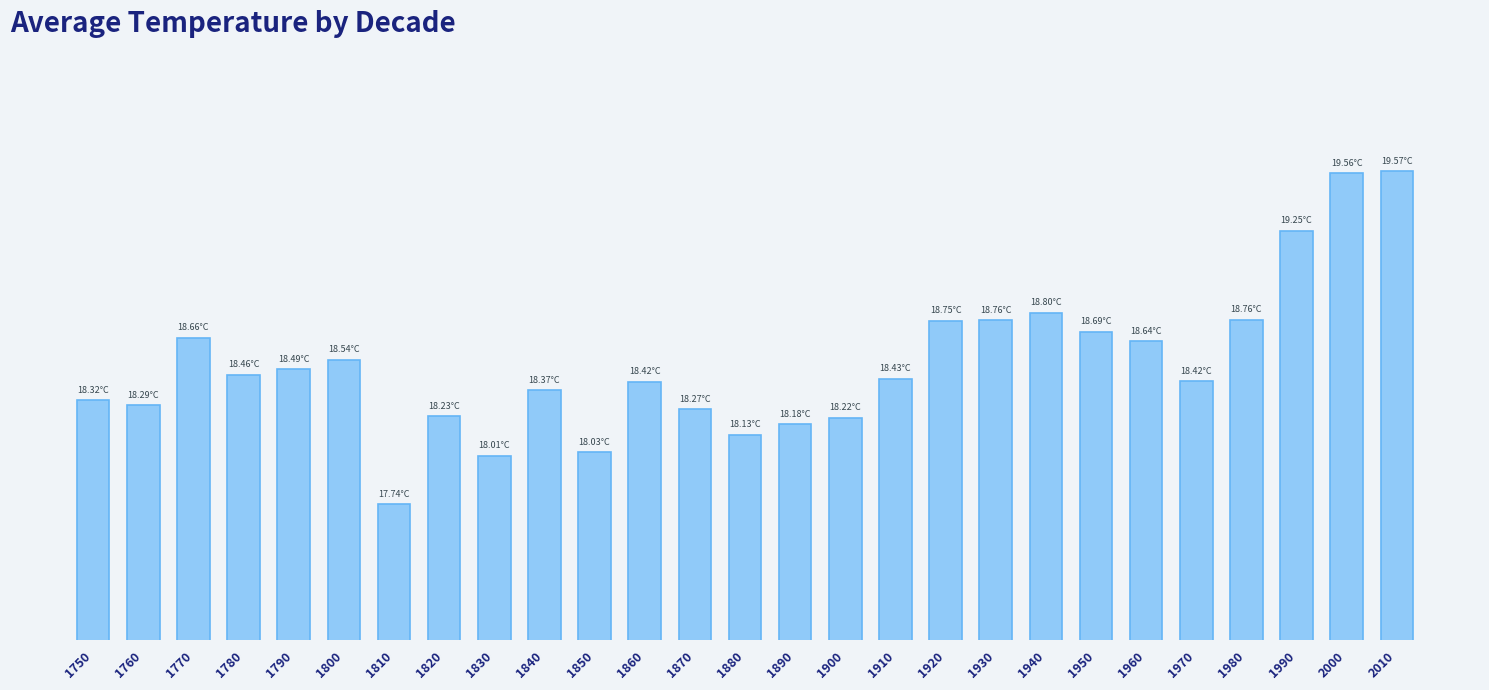

Rank the categories by value from highest to lowest.

2010, 2000, 1990, 1940, 1980, 1930, 1920, 1950, 1770, 1960, 1800, 1790, 1780, 1910, 1970, 1860, 1840, 1750, 1760, 1870, 1820, 1900, 1890, 1880, 1850, 1830, 1810